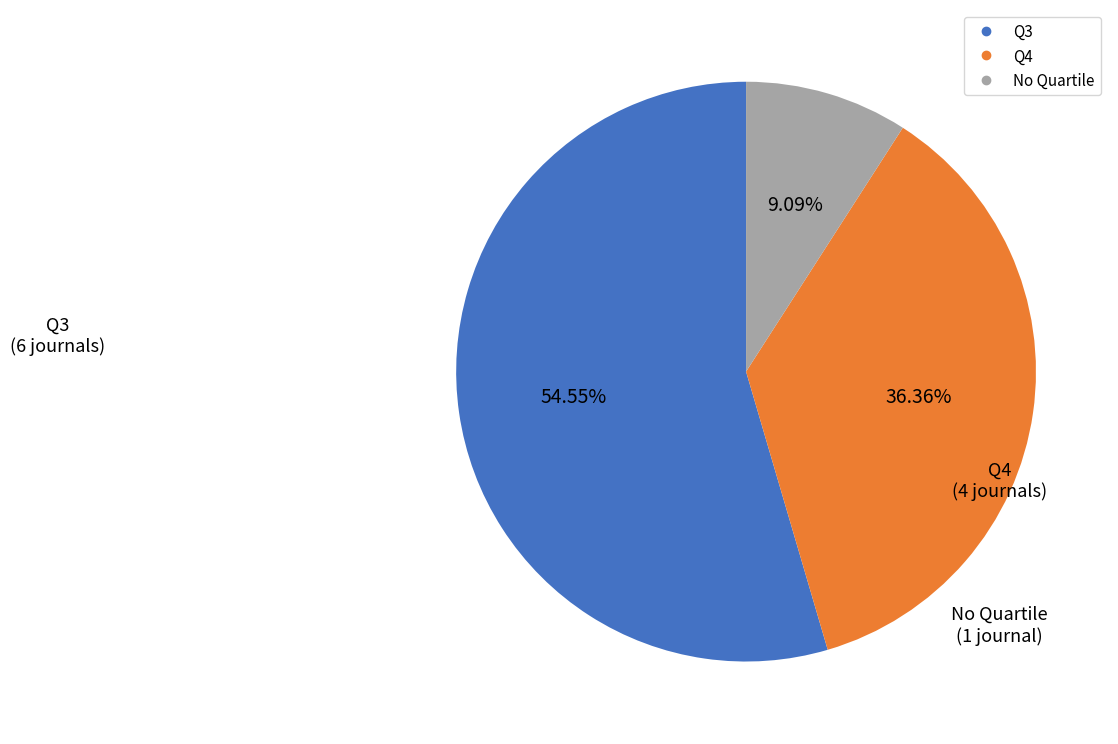

Is there any slice that represents more than half of the pie?

Yes